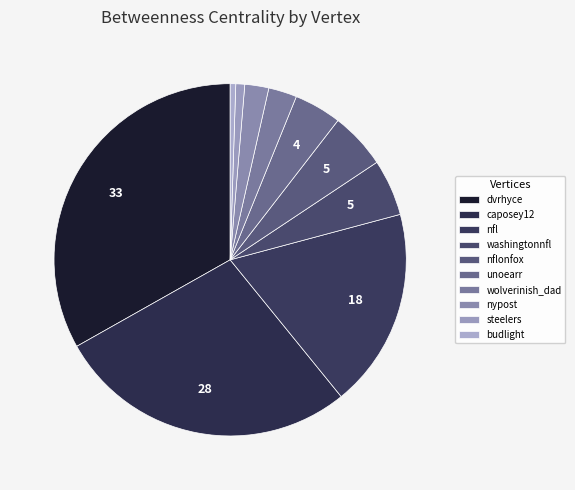

To the nearest percent, what is the difference between the largest and smallest slice percentages?

33%